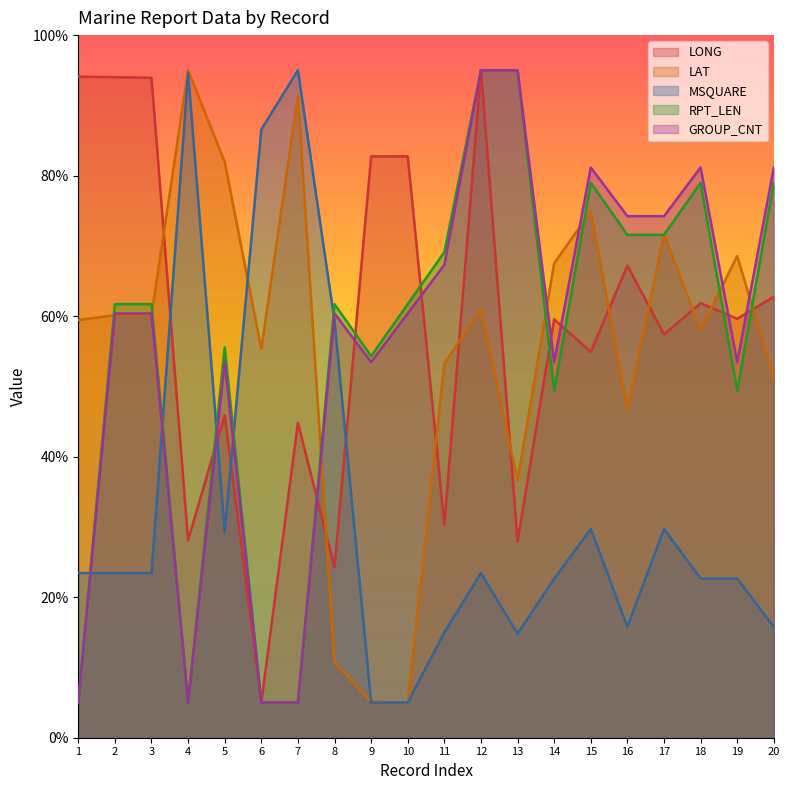

What is the value of the LONG point at the 17th from the left?

57.4